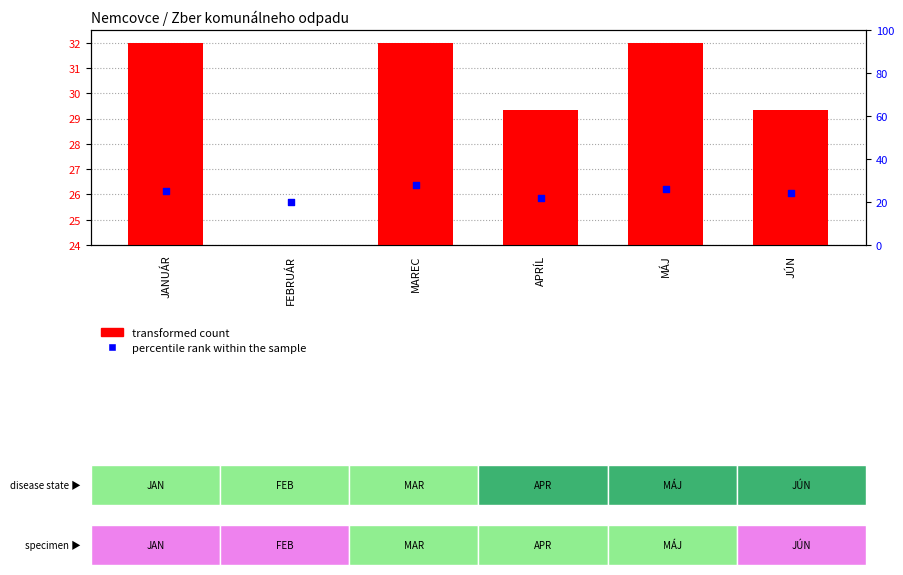

At which category is the sum across all series the highest?

MAREC